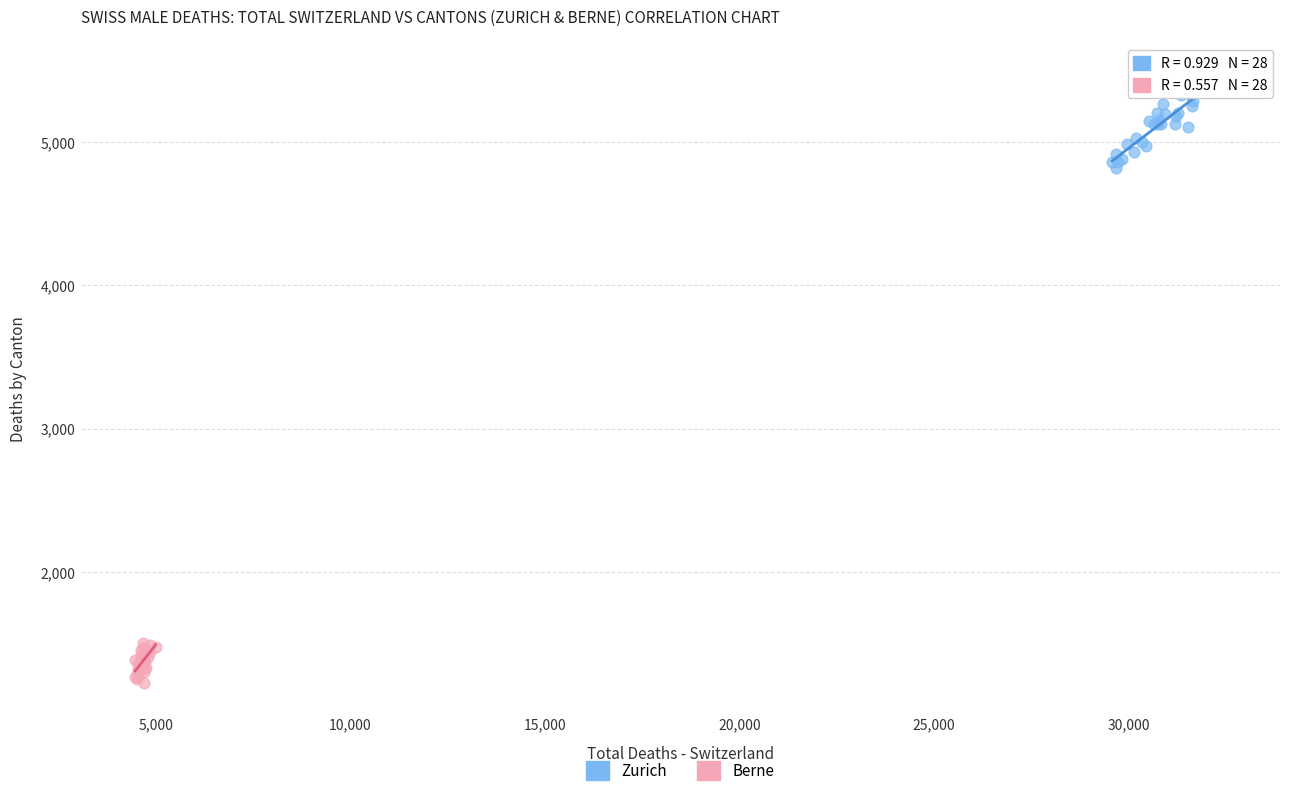

Which series has the widest spread of Y values?

Zurich